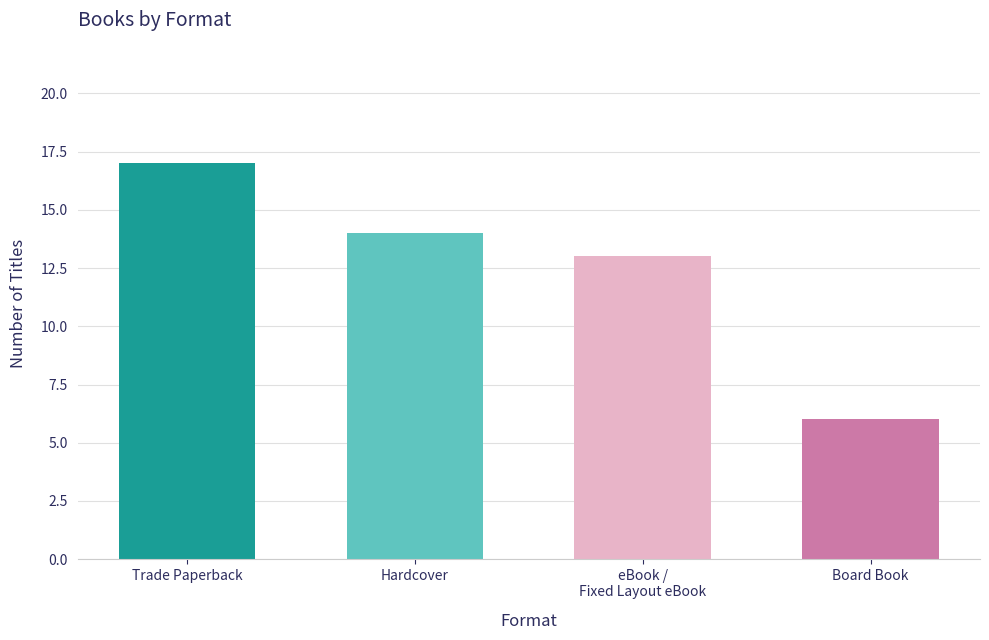

List the labels in order of value, smallest first.

Board Book, eBook / Fixed Layout eBook, Hardcover, Trade Paperback